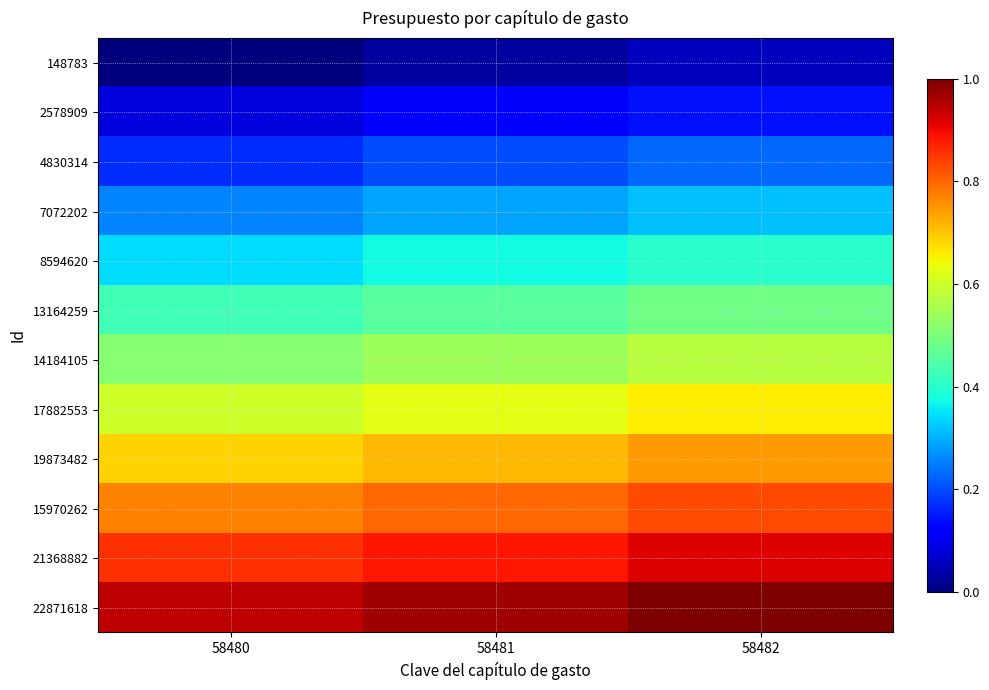

Count the number of categories in the chart.

3